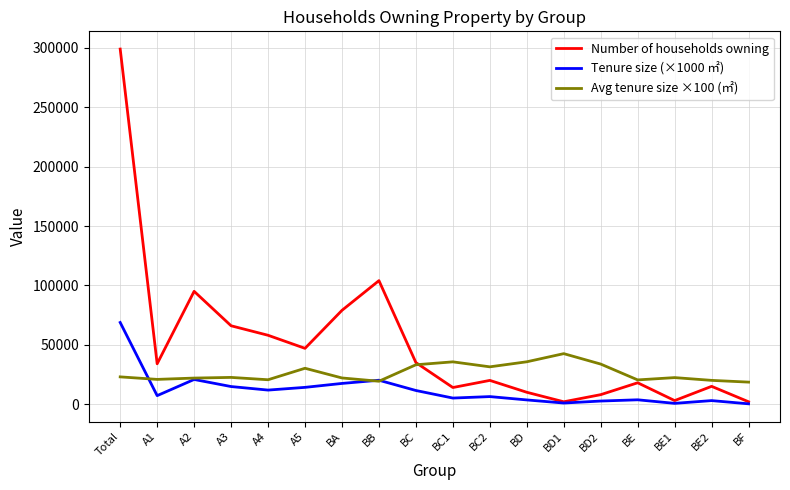

Is the value of Avg tenure size ×100 (㎡) at BE2 greater than the value of Tenure size (×1000 ㎡) at BC2?

Yes